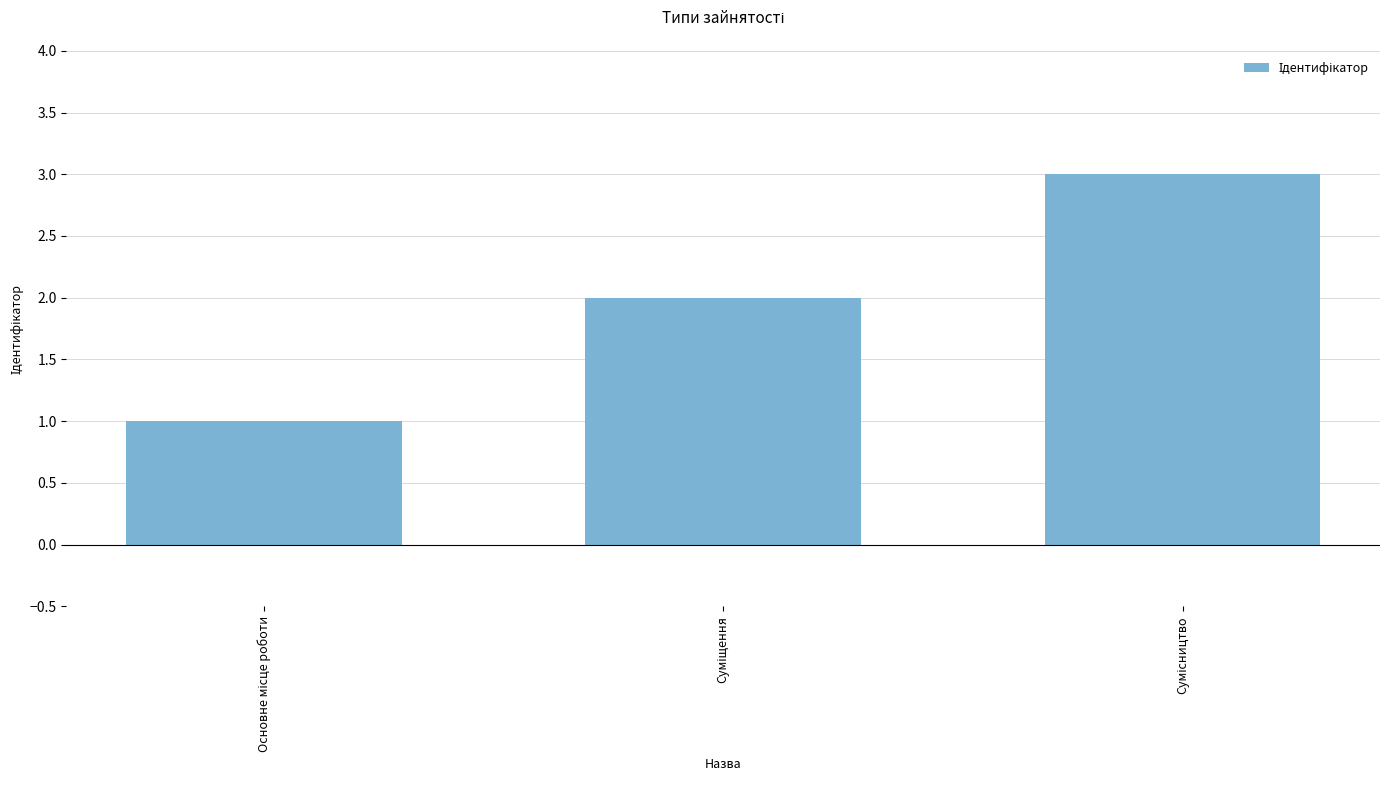

What is the maximum value shown in the chart?

3